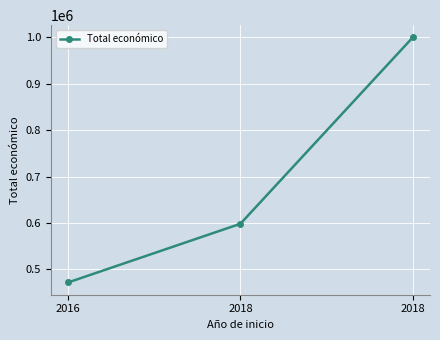

Count the number of categories in the chart.

3